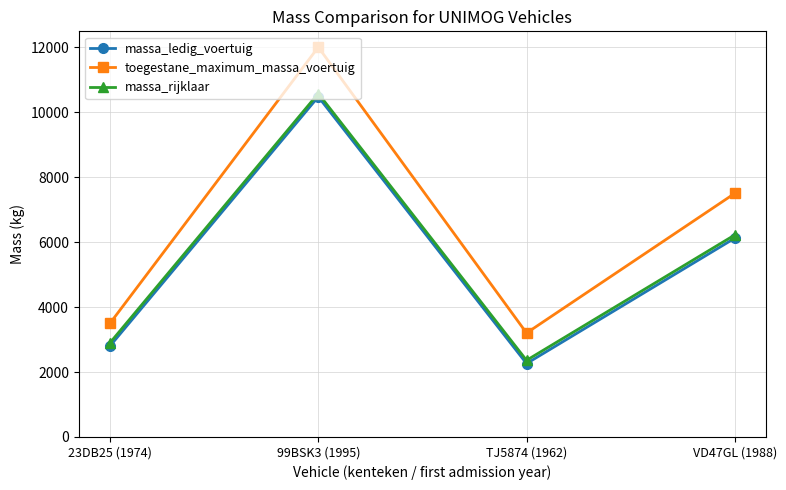

Reading left to right, list all the values displayed in this chart.

massa_ledig_voertuig: 23DB25 (1974)=2800	99BSK3 (1995)=10473	TJ5874 (1962)=2260	VD47GL (1988)=6120
toegestane_maximum_massa_voertuig: 23DB25 (1974)=3500	99BSK3 (1995)=12000	TJ5874 (1962)=3200	VD47GL (1988)=7500
massa_rijklaar: 23DB25 (1974)=2900	99BSK3 (1995)=10573	TJ5874 (1962)=2360	VD47GL (1988)=6220